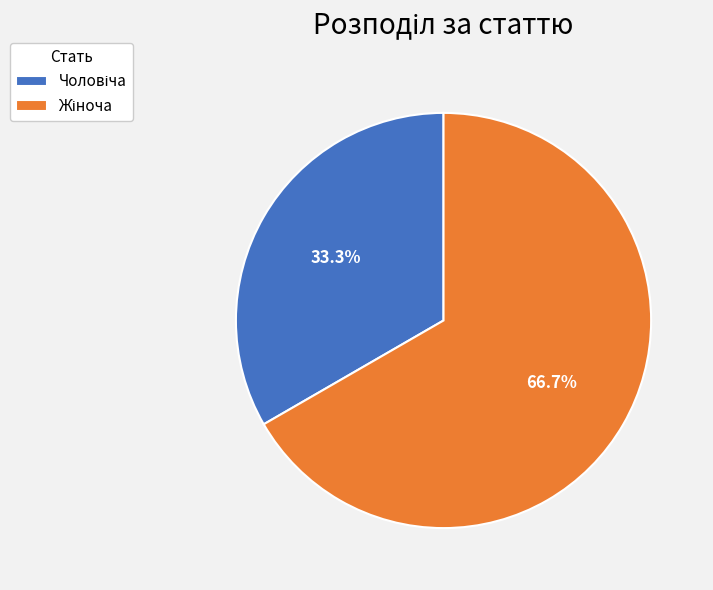

Is there any slice that represents more than half of the pie?

Yes